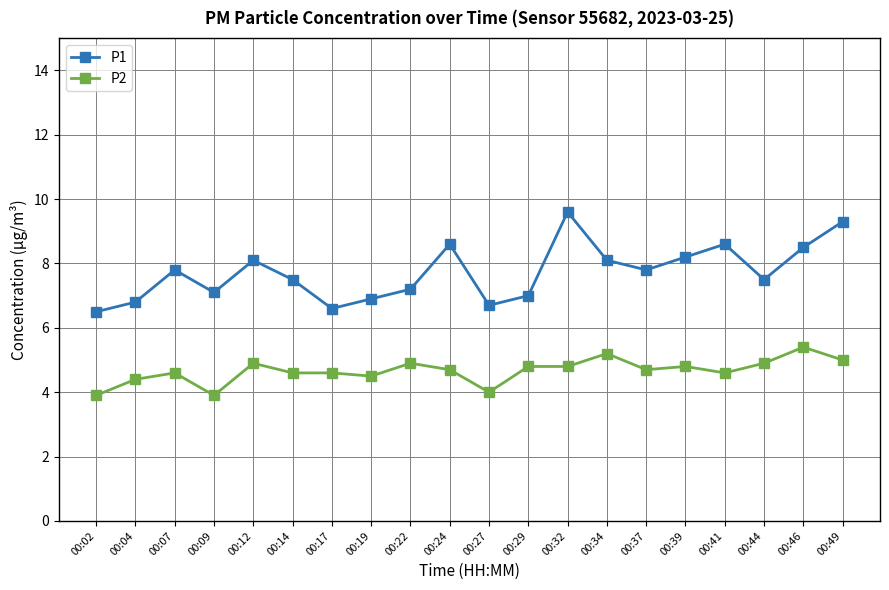

Which series has the largest range (max minus min)?

P1